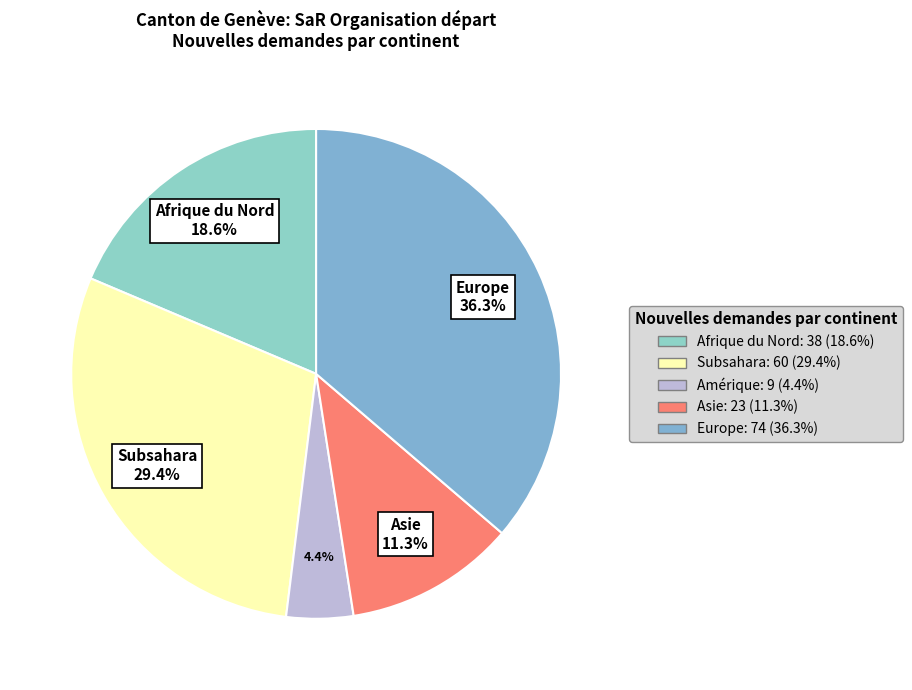

How many slices are in this pie chart?

5